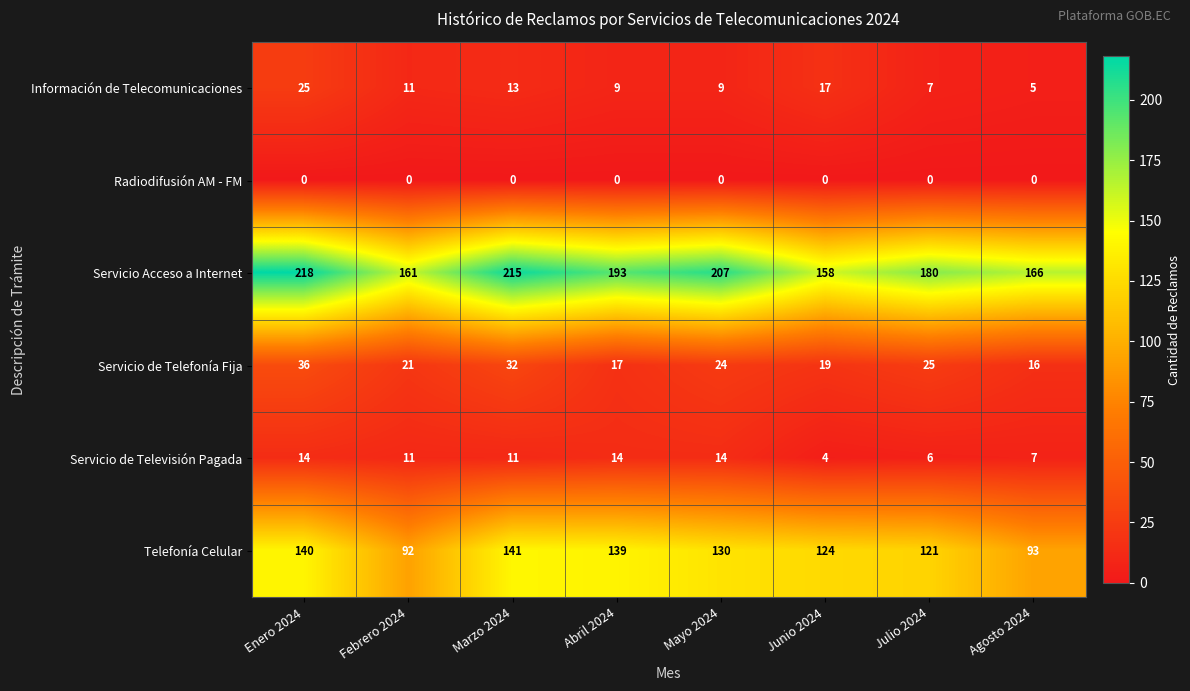

What is the difference between the maximum and minimum values in the Servicio de Televisión Pagada series?

10